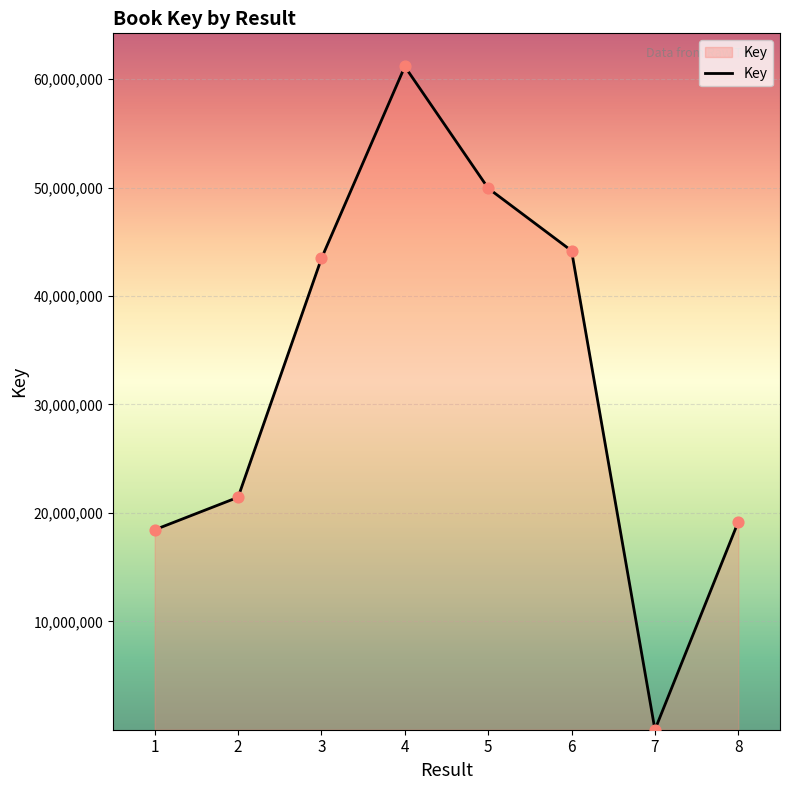

What is the ratio of the value at 3 to the value at 7?

7070.3